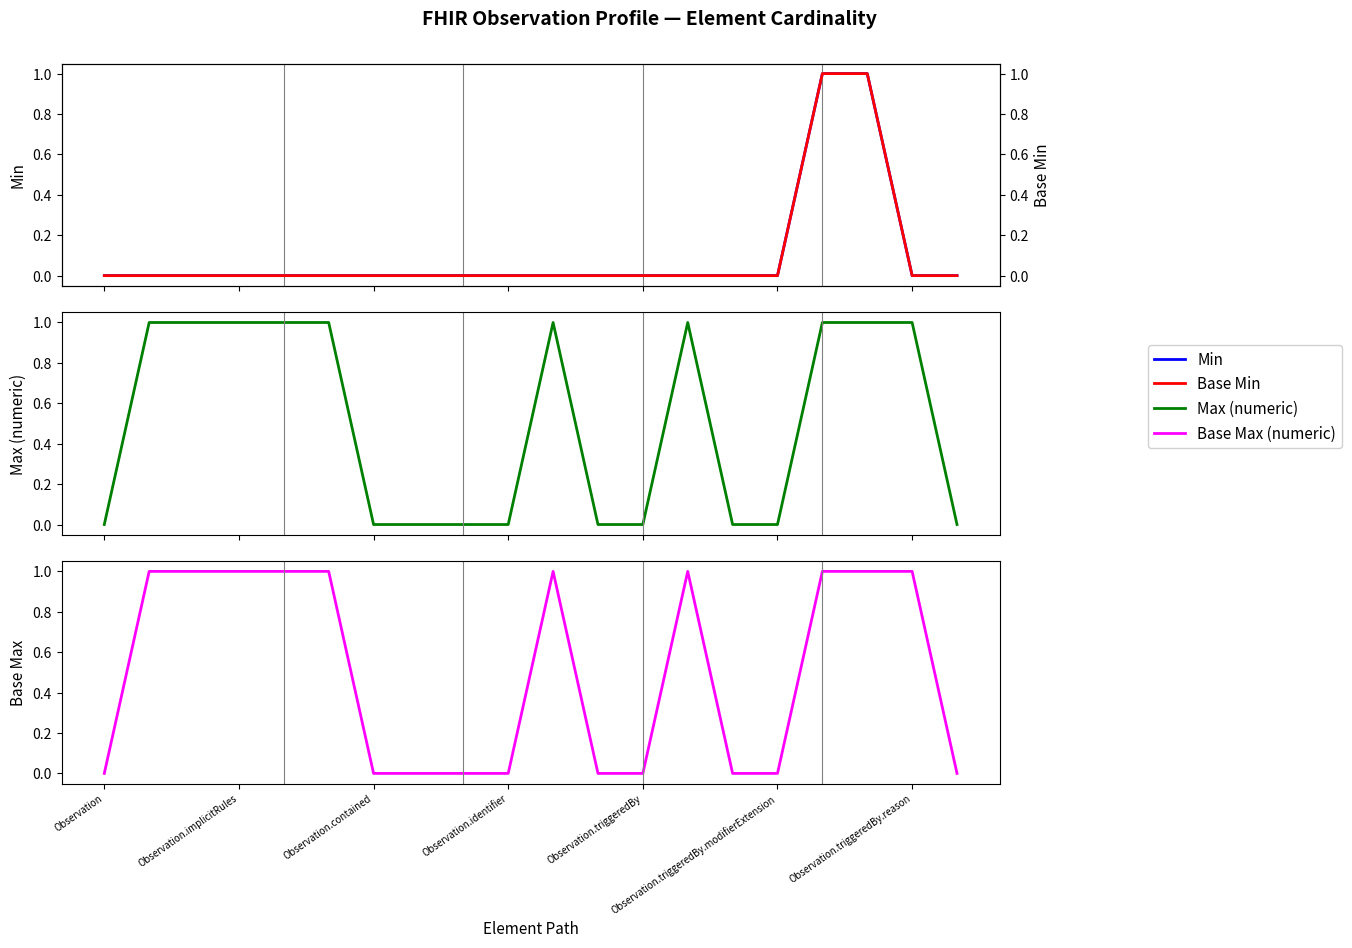

Between 7 and Observation.contained, which is larger?

7